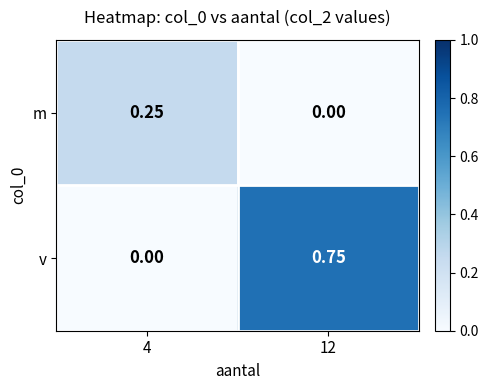

Which series has the largest range (max minus min)?

v